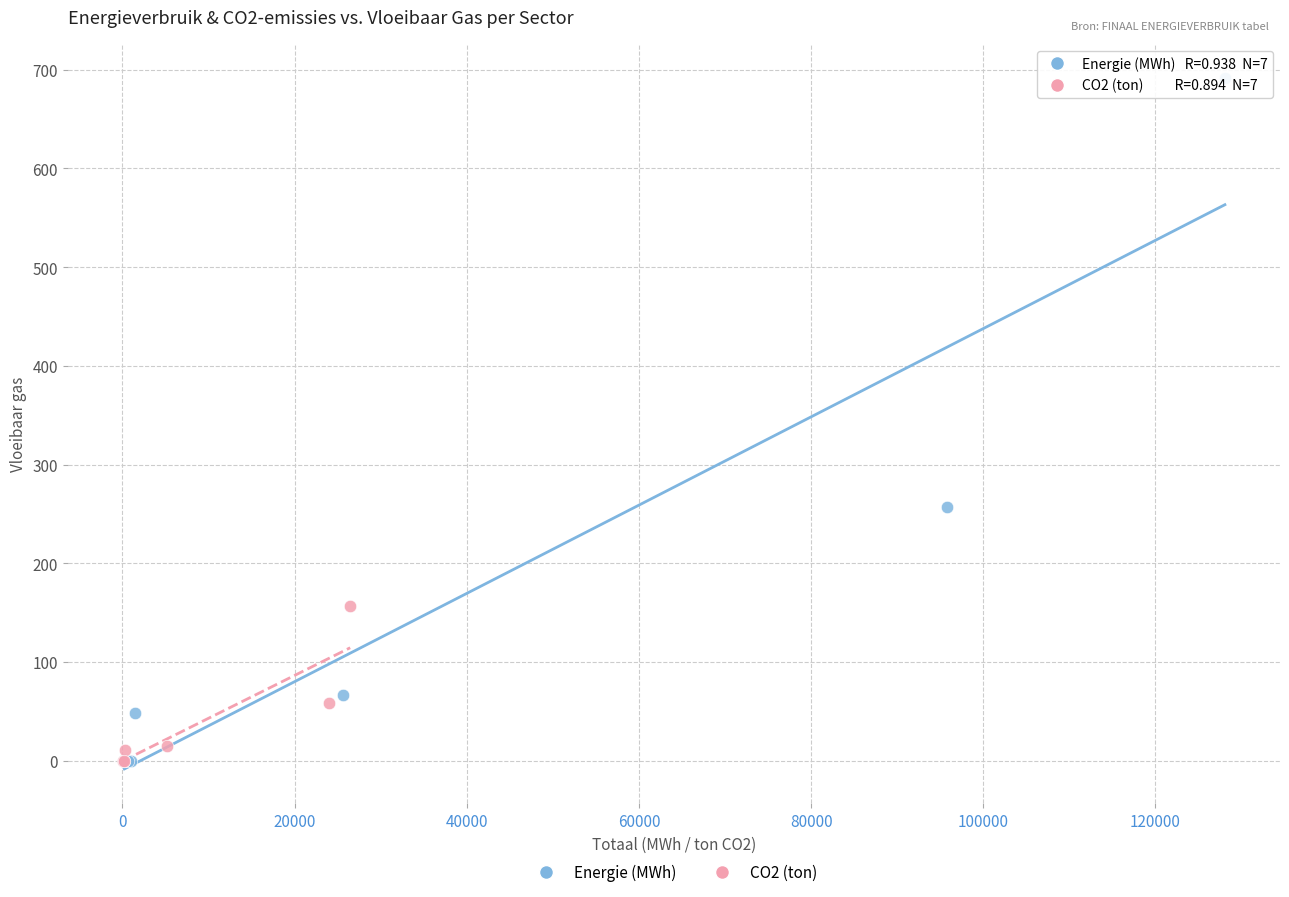

Which series has the widest spread of Y values?

Energie (MWh)